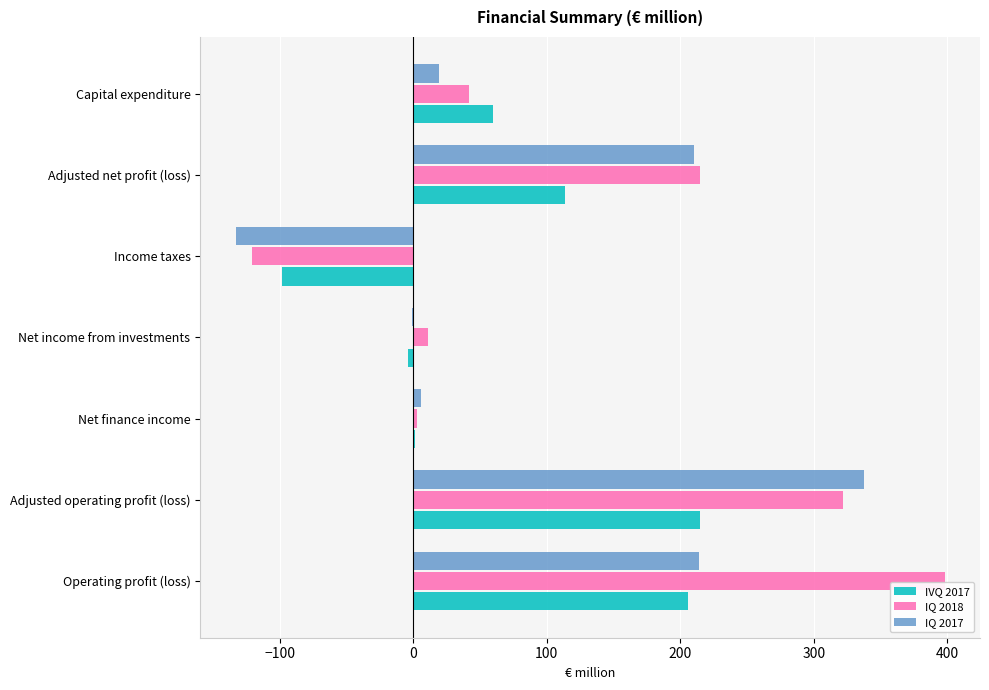

At which label is IQ 2017 closest to 102?

Capital expenditure